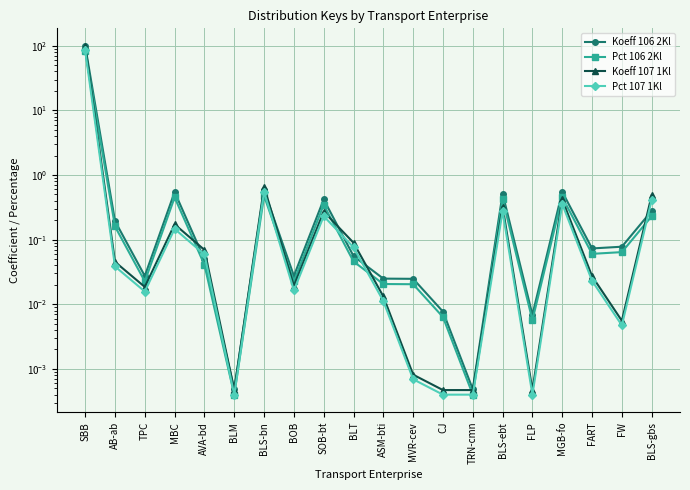

Is this an area chart (filled region under the line)?

No